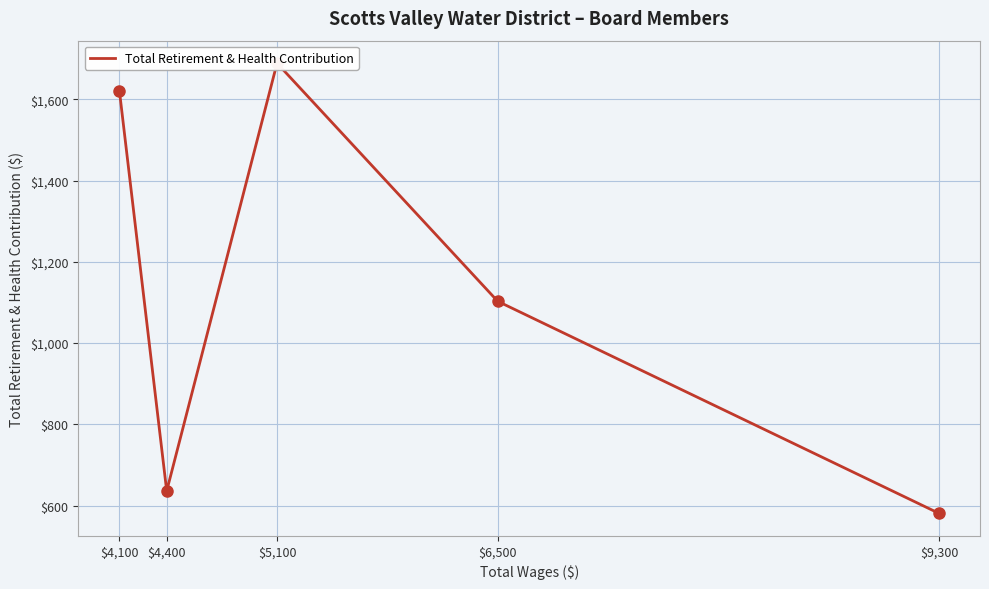

Reading left to right, extract all data points from this chart.

1621	636	1689	1103	581